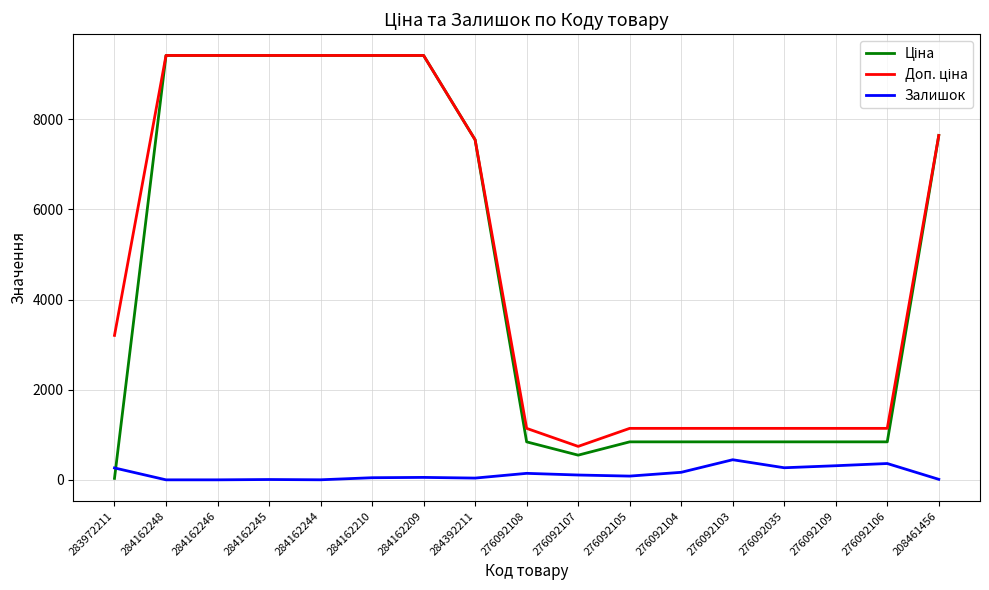

Is the value of Залишок at 276092107 greater than the value of Ціна at 284162244?

No